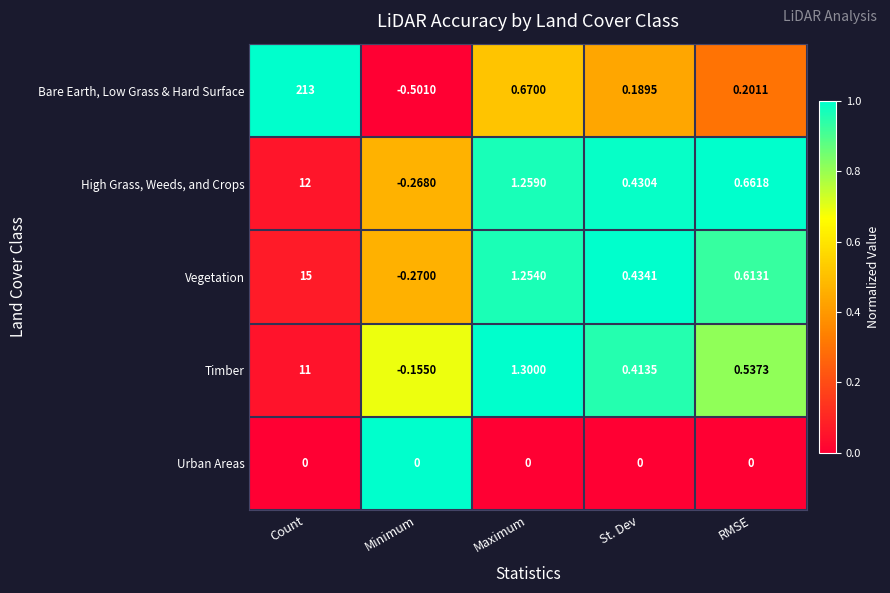

What is the total value across all series at St. Dev?

1.5